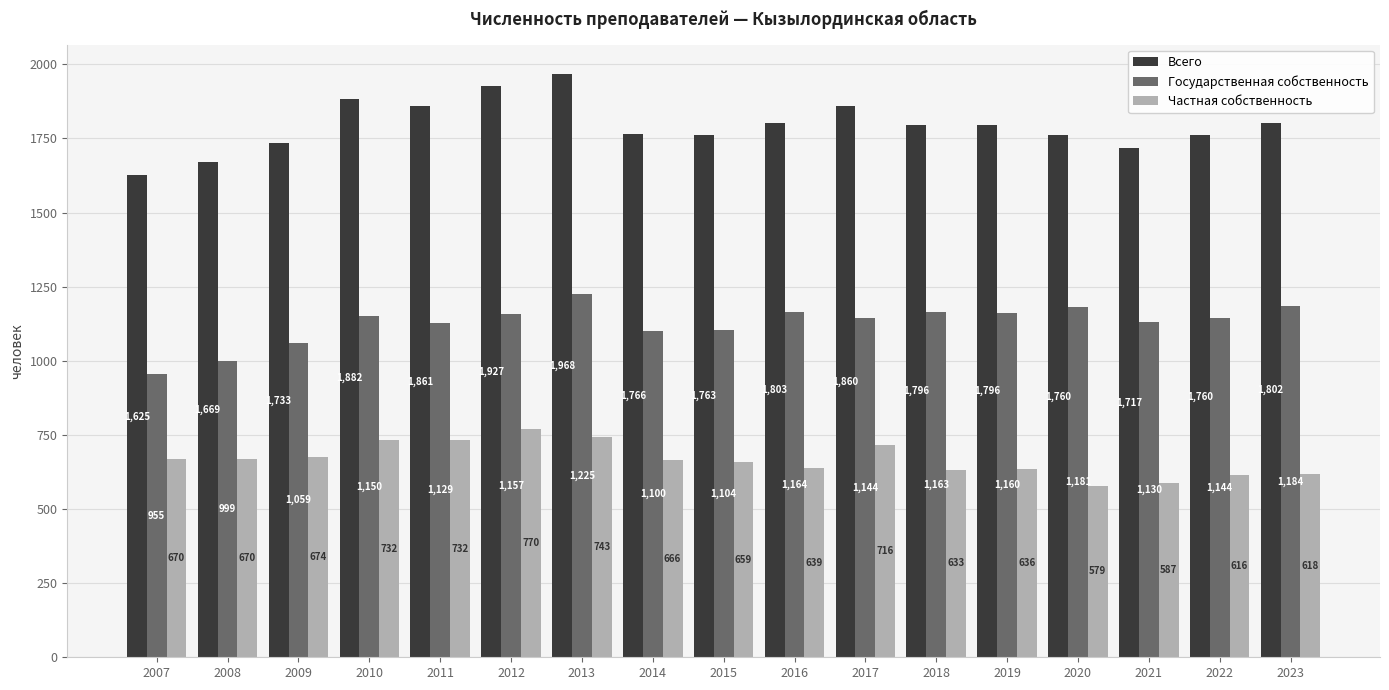

What is the maximum value for Государственная собственность?

1225